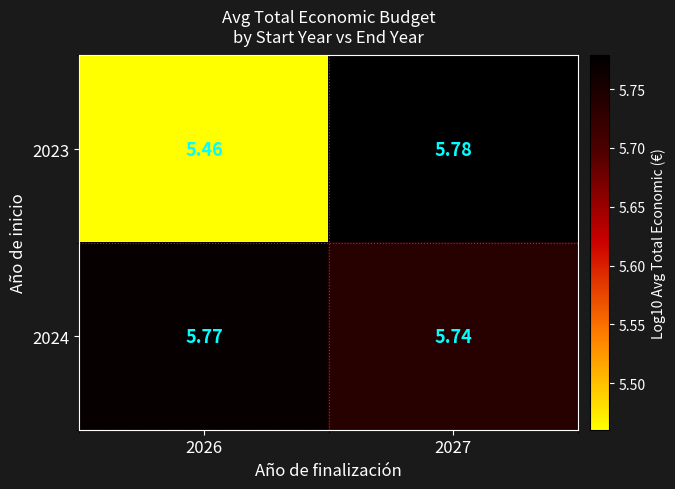

Is the value of 2023 at 2026 greater than the value of 2024 at 2026?

No